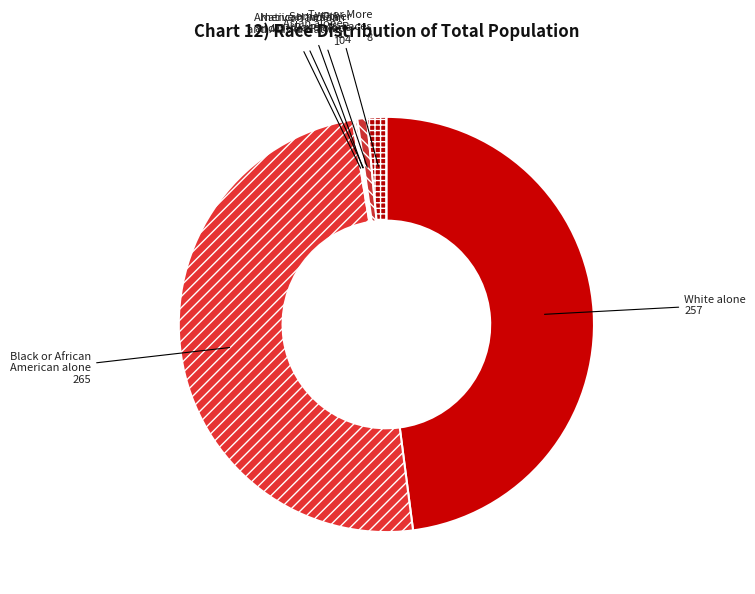

Between Some Other Race alone and Two or More Races, which is larger?

Two or More Races